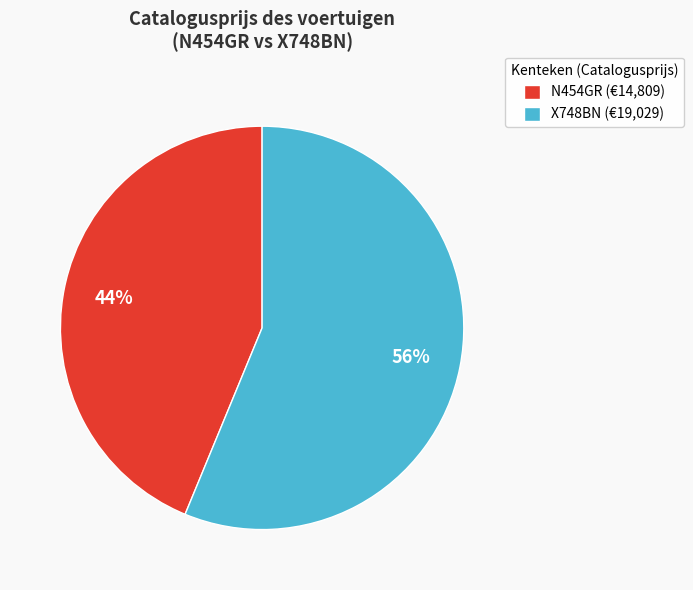

What is the ratio of the value at X748BN to the value at N454GR?

1.3